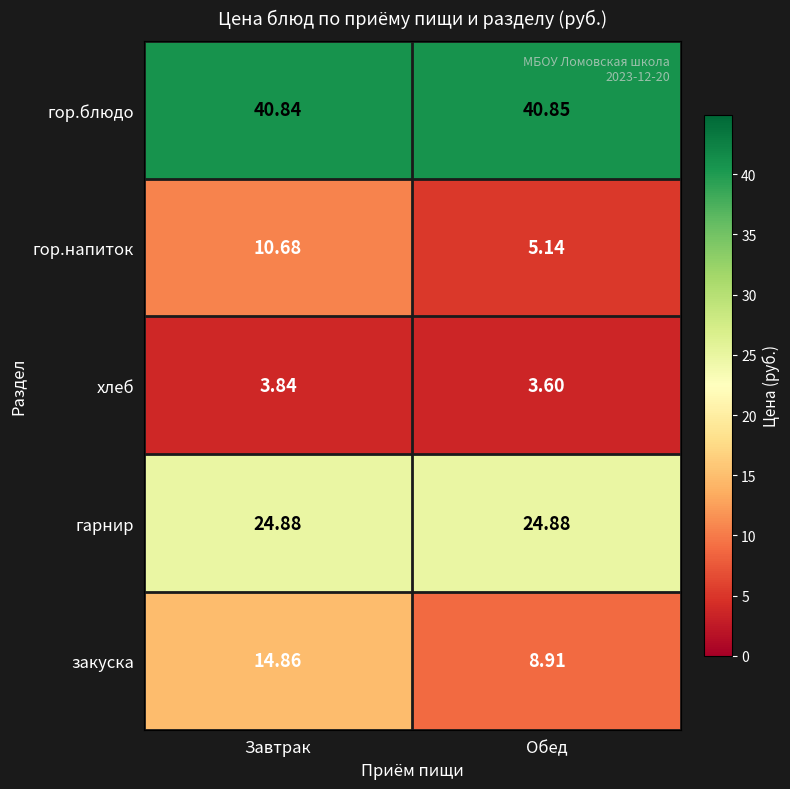

At which category does the chart reach its peak across all series?

Обед